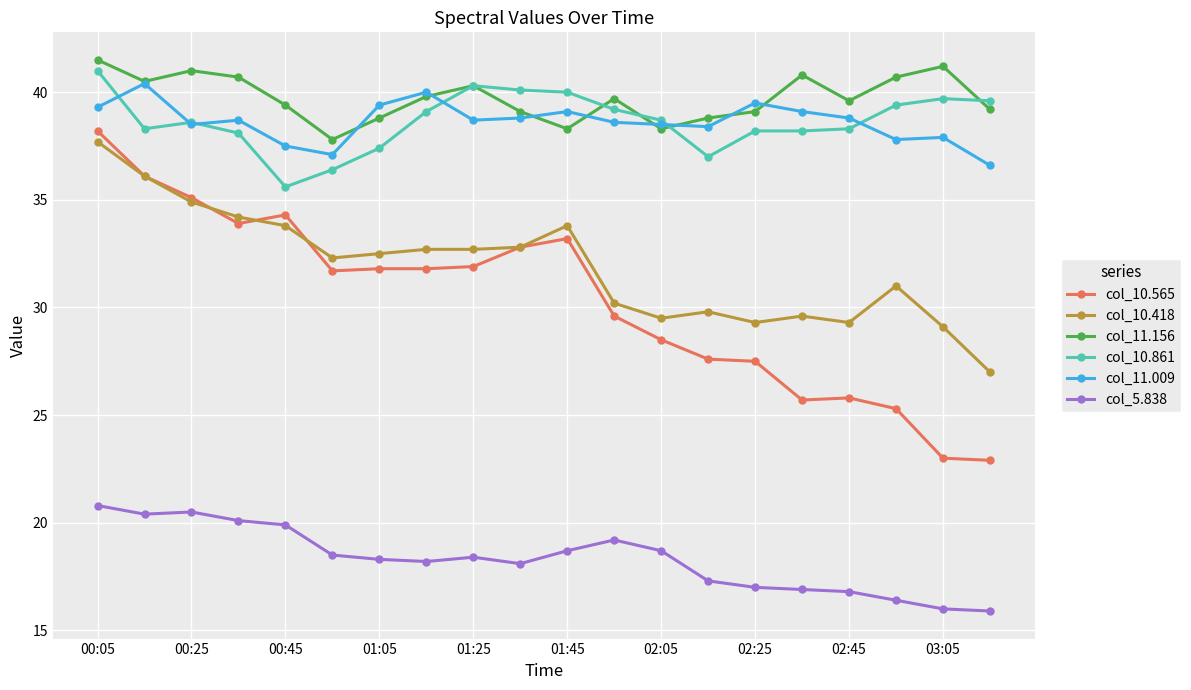

True or false: col_5.838 and col_11.156 cross at least once.

False